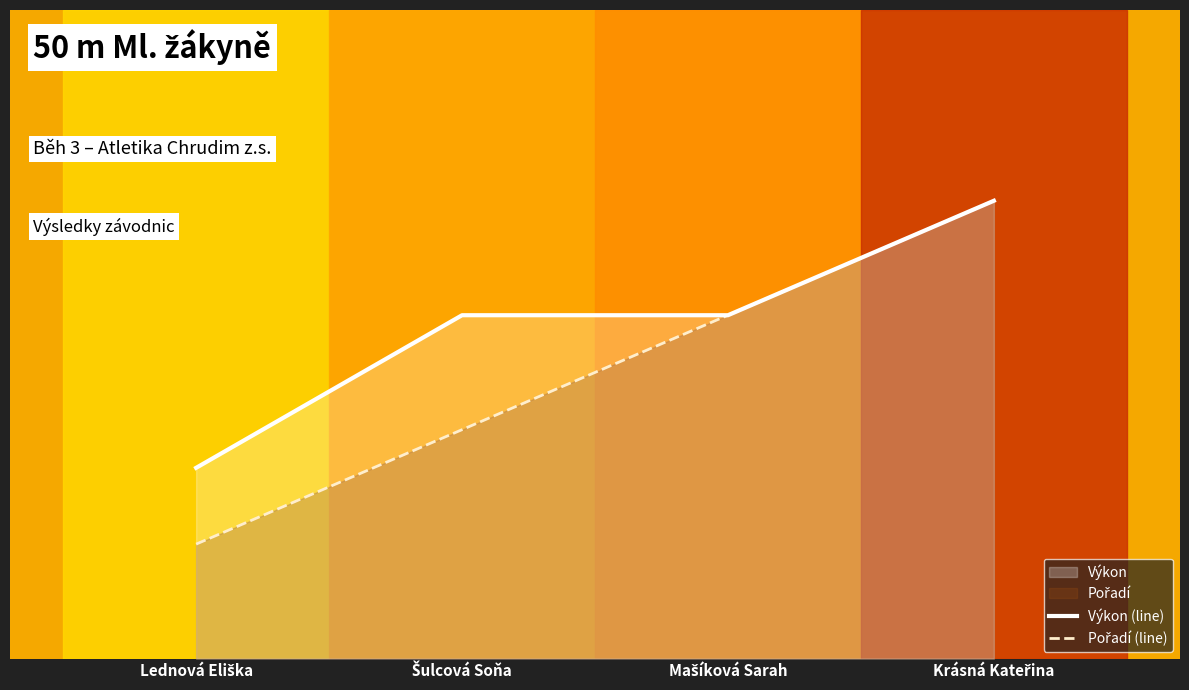

Between Lednová Eliška and Mašíková Sarah, which series saw the biggest shift?

Pořadí (line)